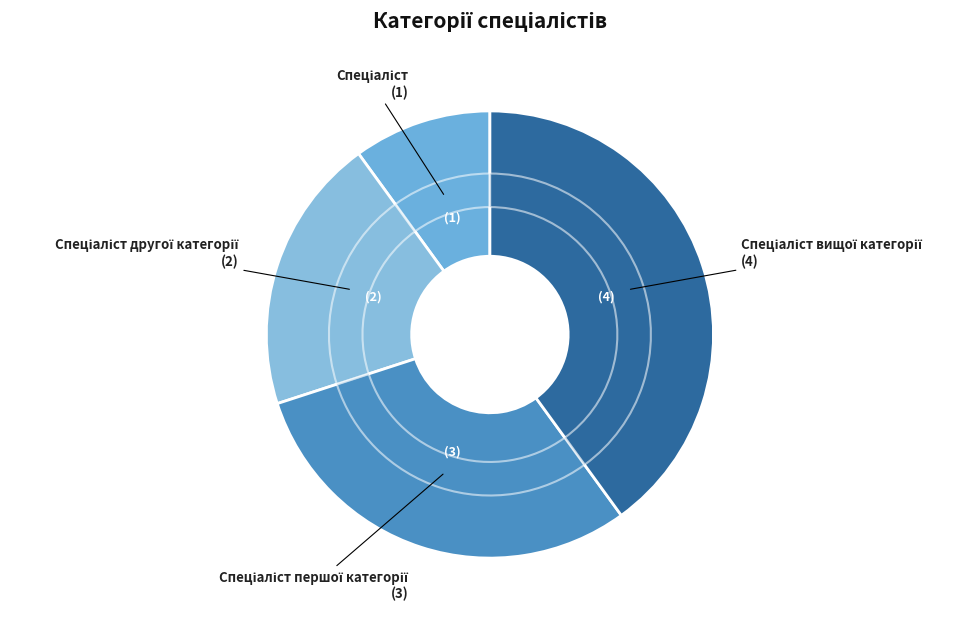

How much of the chart is everything except Спеціаліст вищої категорії?

60.0%